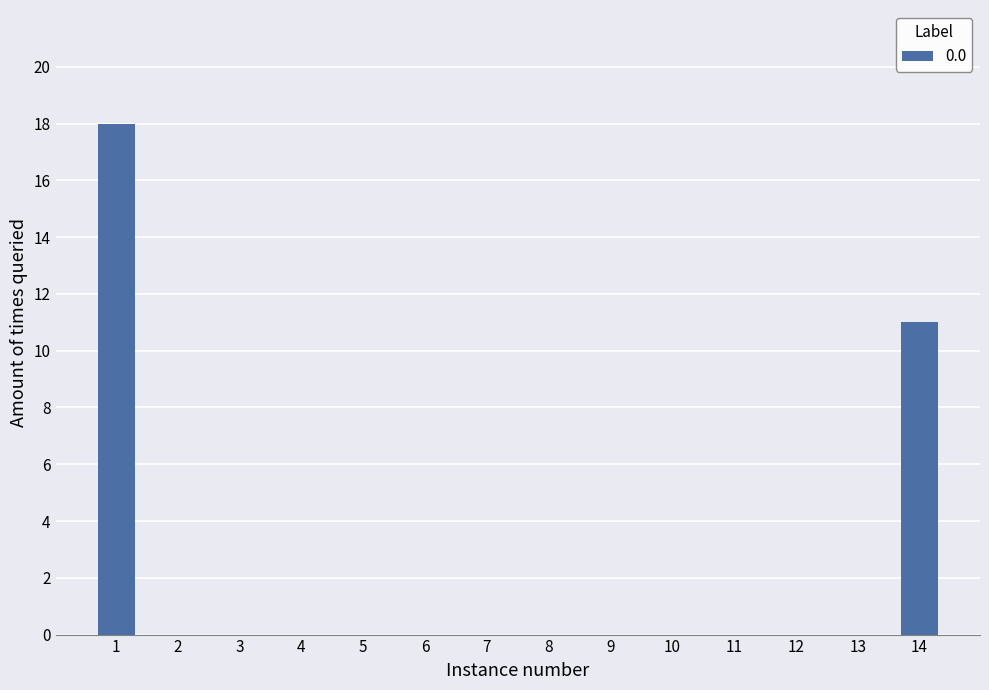

Which category has the highest value across all series?

1